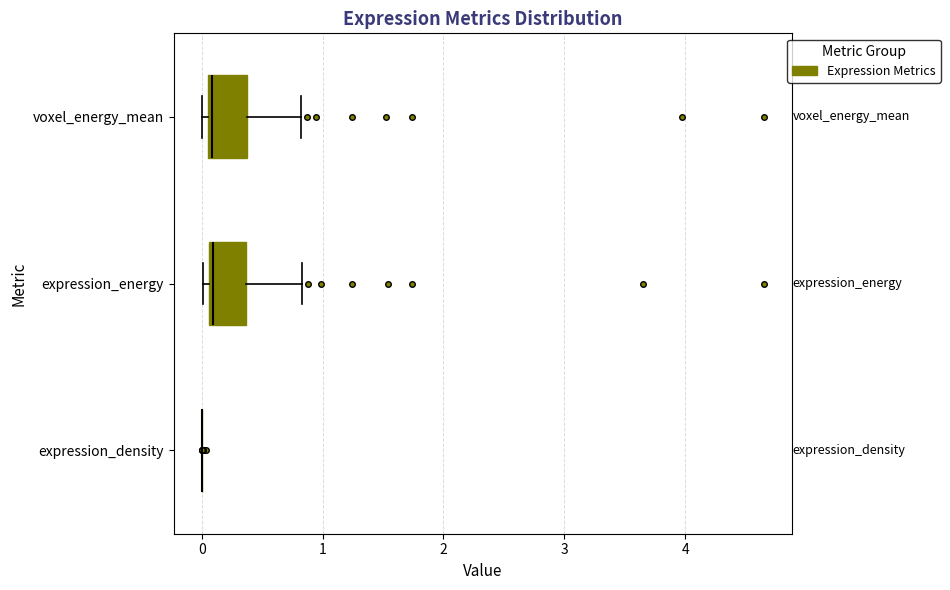

Reading bottom to top, transcribe this box plot: for each box, give where its median line is, the range the box spans, and where its two whiskers end, as read against the x-axis. The values are not printed on the chart, so give them approximately, as read against the axis.

expression_density: box collapsed to a line at 0.0, whiskers 0.0 to 0.0
expression_energy: median 0.1 (just right of the box's left edge), box 0.1 to 0.4, whiskers 0.0 to 0.8
voxel_energy_mean: median 0.1 (just right of the box's left edge), box 0.1 to 0.4, whiskers 0.0 to 0.8